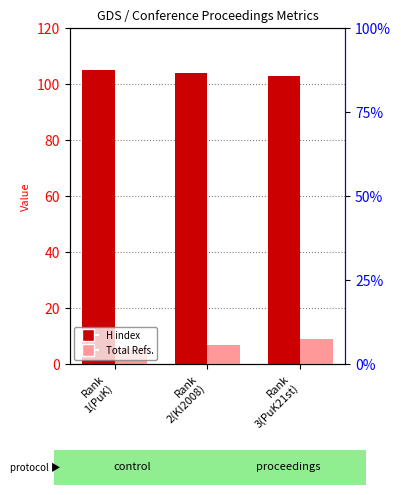

How many series are shown in this chart?

2